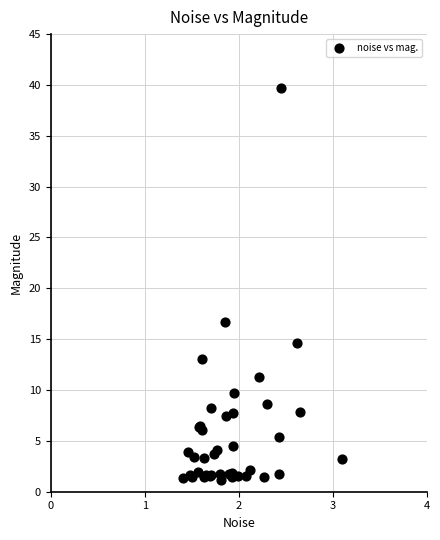

What Y value in the scatter plot is closest to 20?

16.7